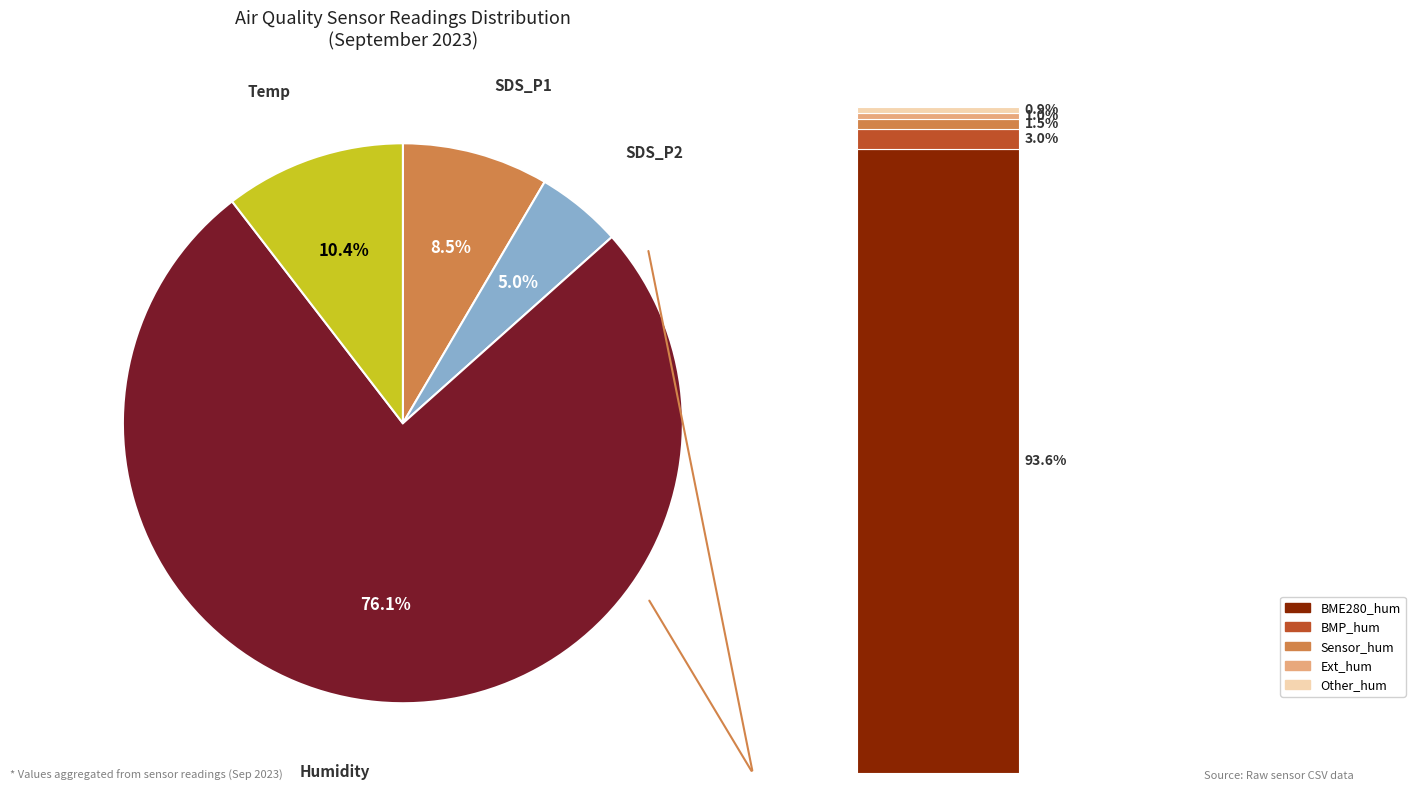

What is the ratio of the value at 28 to the value at 28?

1.0